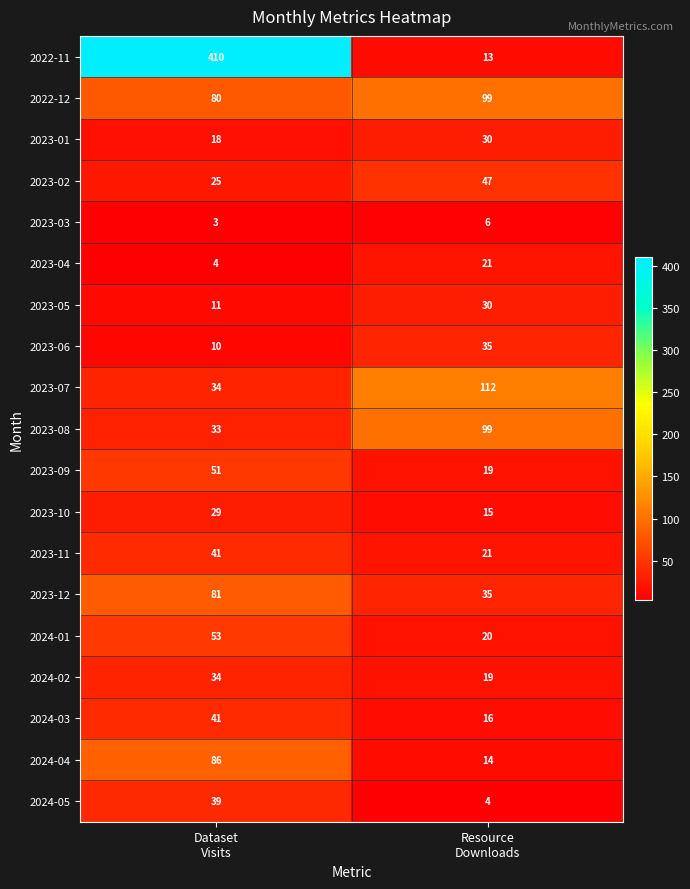

What is the average value of the 2022-12 series?

90